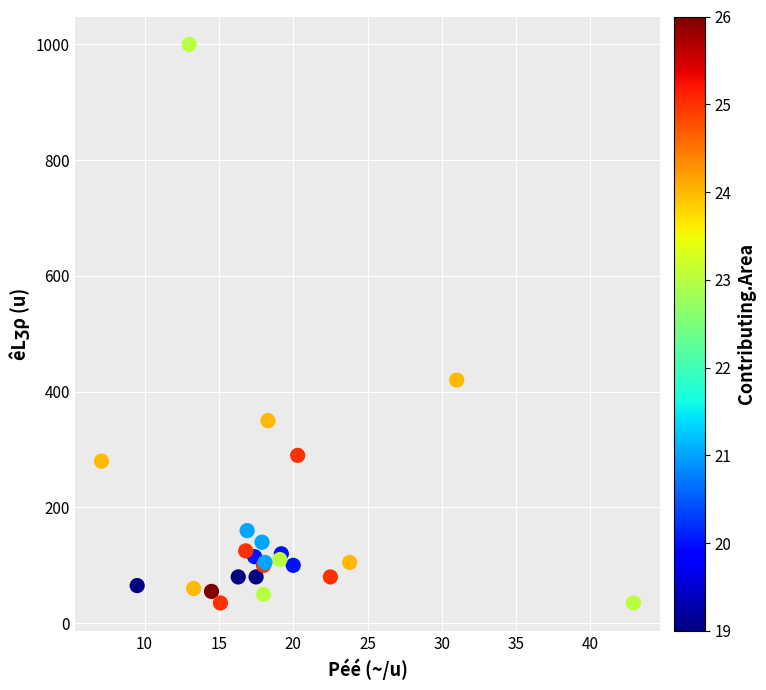

What Y value in the scatter plot is closest to 517?

420